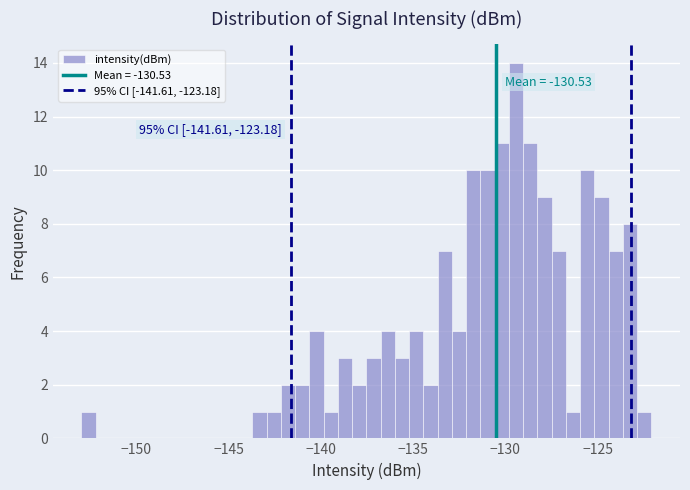

Read against the x-axis, roughly where is the centre of the tallest bar?

-129.5